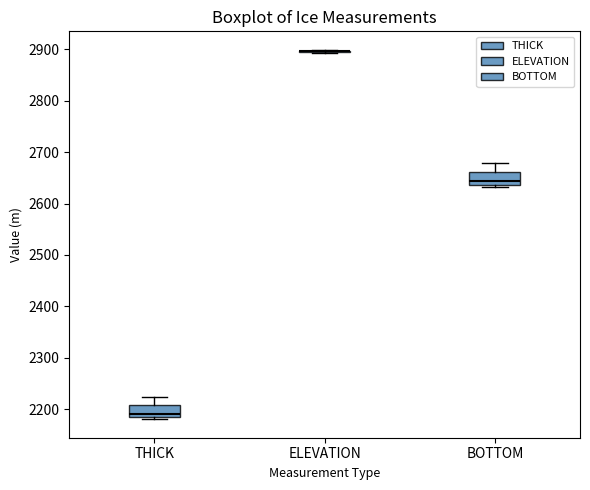

Reading left to right, read every box against the y-axis: the position of its median line, the range the box covers, and the ends of its whiskers. The values are not printed on the chart, so give them approximately, as read against the axis.

THICK: median 2190 (just above the box's lower edge), box 2190 to 2210, whiskers 2180 to 2220
ELEVATION: box collapsed to a line at 2900, whiskers 2890 to 2900
BOTTOM: median 2640 (just above the box's lower edge), box 2640 to 2660, whiskers 2630 to 2680